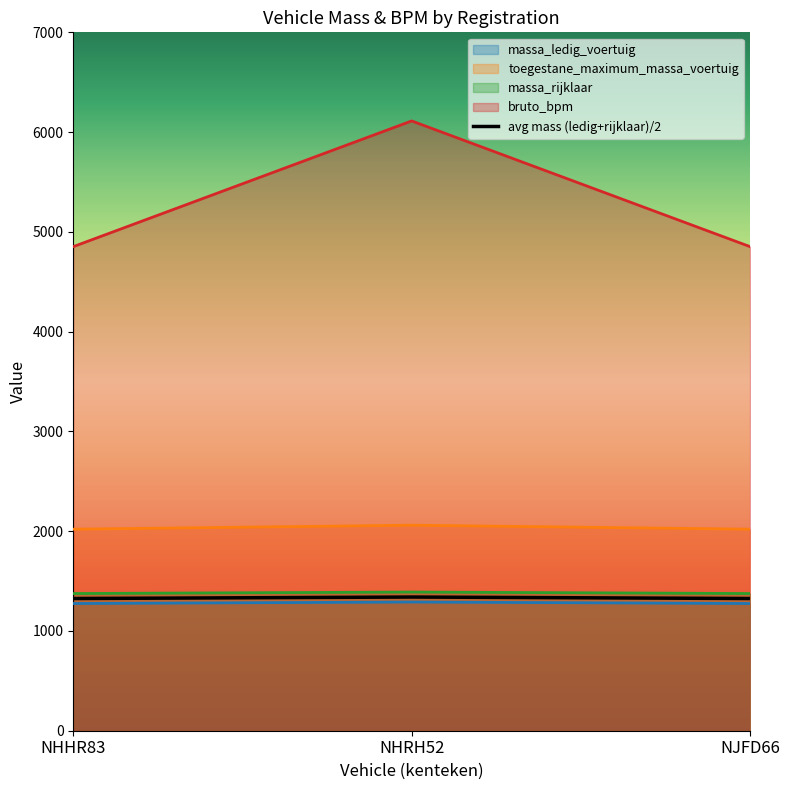

How many data points in bruto_bpm are above 4852?

1